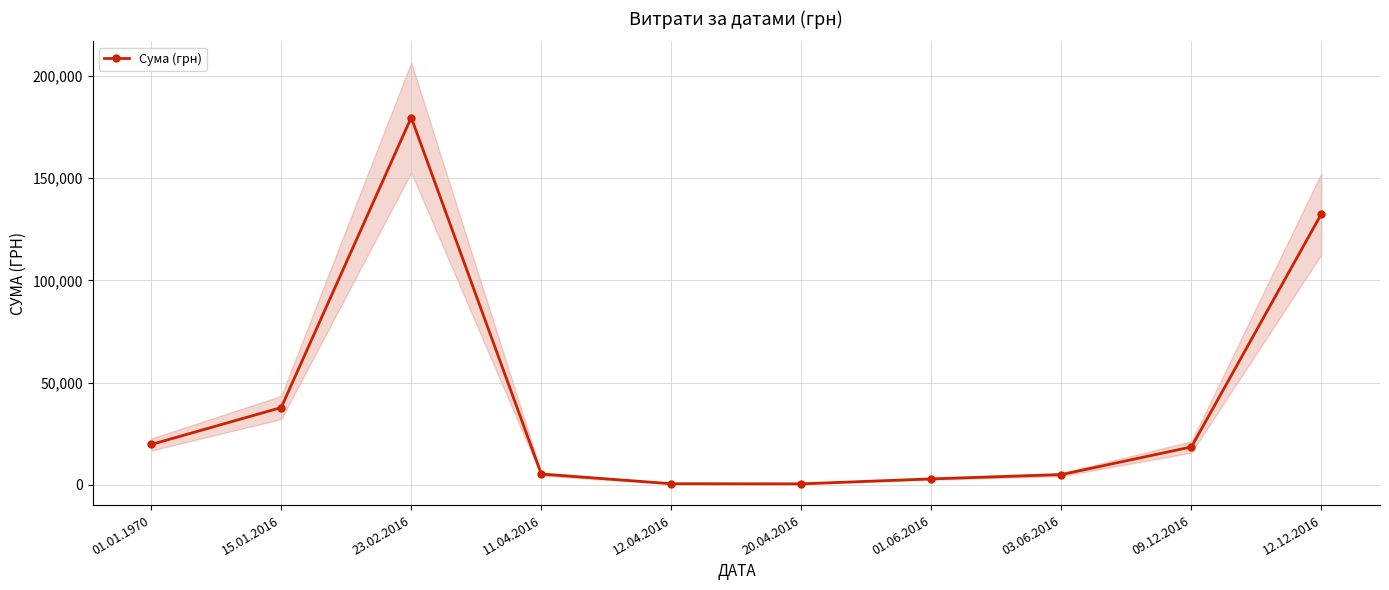

What is the sum of the values at 23.02.2016 and 09.12.2016?

198192.9